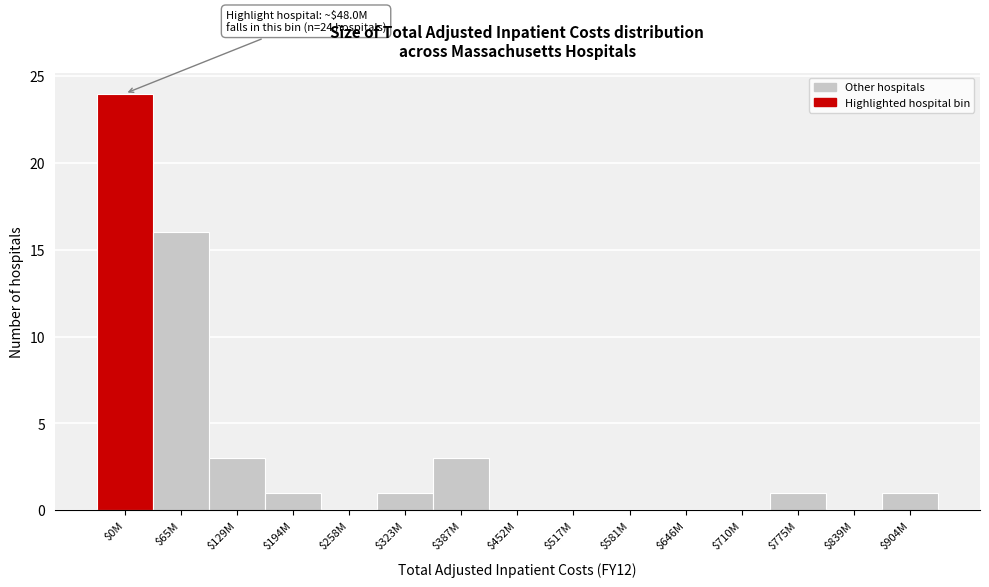

At which category does the chart reach its peak across all series?

$0M